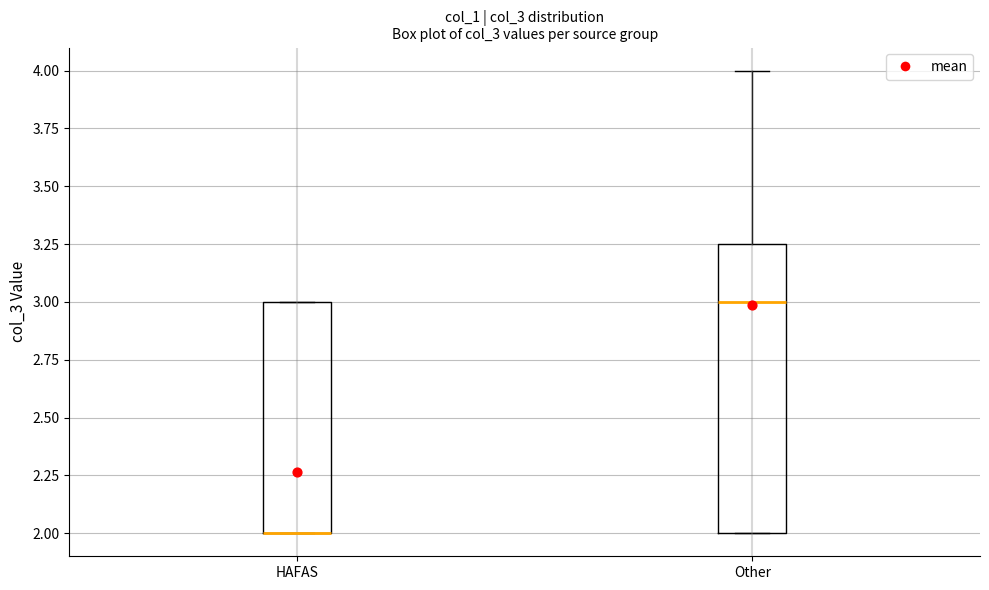

Reading left to right, transcribe this box plot: for each box, give where its median line is, the range the box spans, and where its two whiskers end, as read against the y-axis. The values are not printed on the chart, so give them approximately, as read against the axis.

HAFAS: median 2.00 (drawn on the box's lower edge), box 2.00 to 3.00, whiskers 2.00 to 3.00
Other: median 3.00, box 2.00 to 3.25, whiskers 2.00 to 4.00